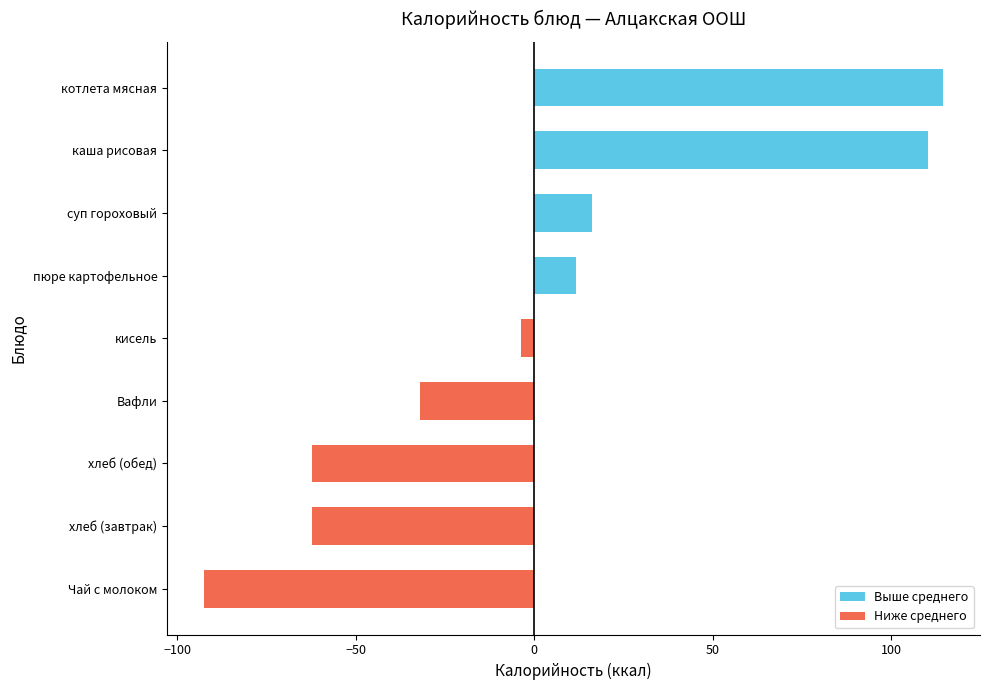

Read the value at Вафли.

-32.0